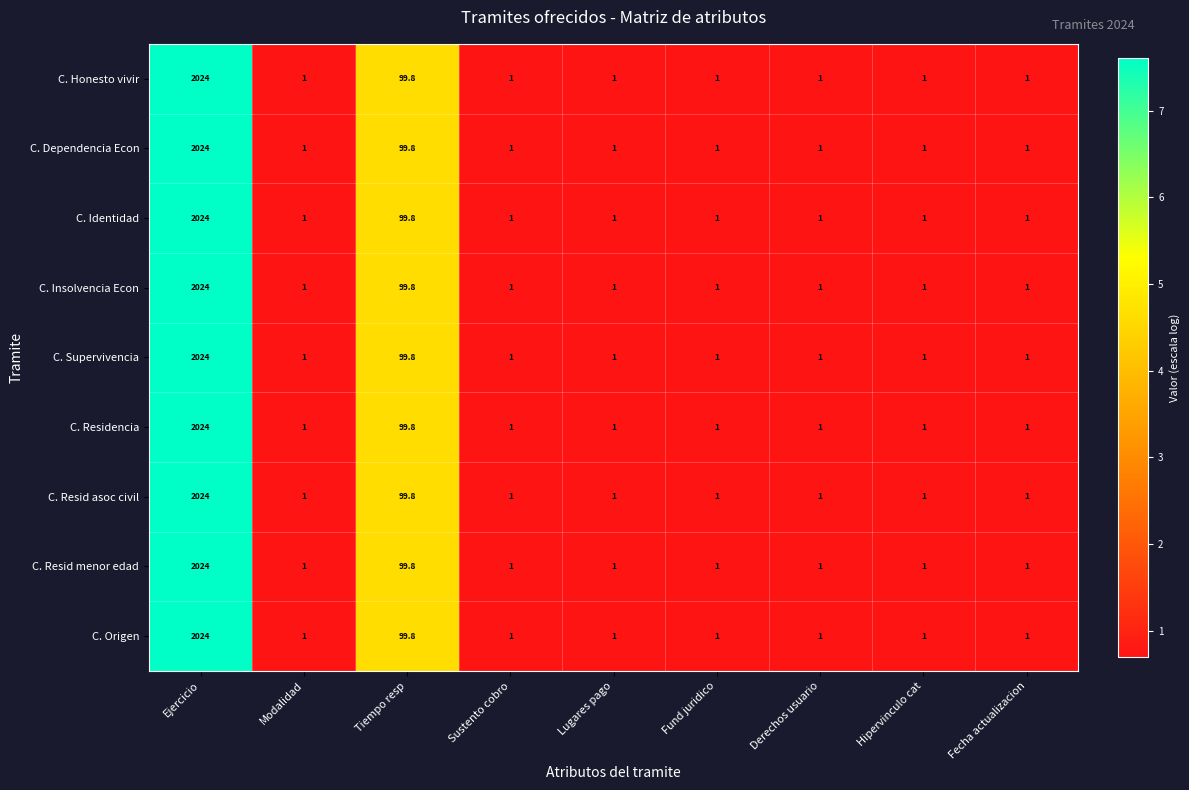

Is it true that C. Insolvencia Econ equals 1.0 at Sustento cobro?

True